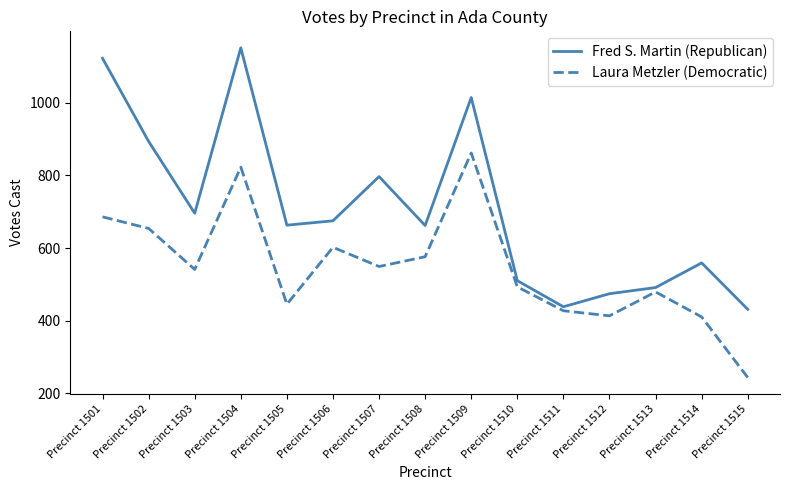

Rank the series at Precinct 1503 from highest to lowest value.

Fred S. Martin (Republican), Laura Metzler (Democratic)